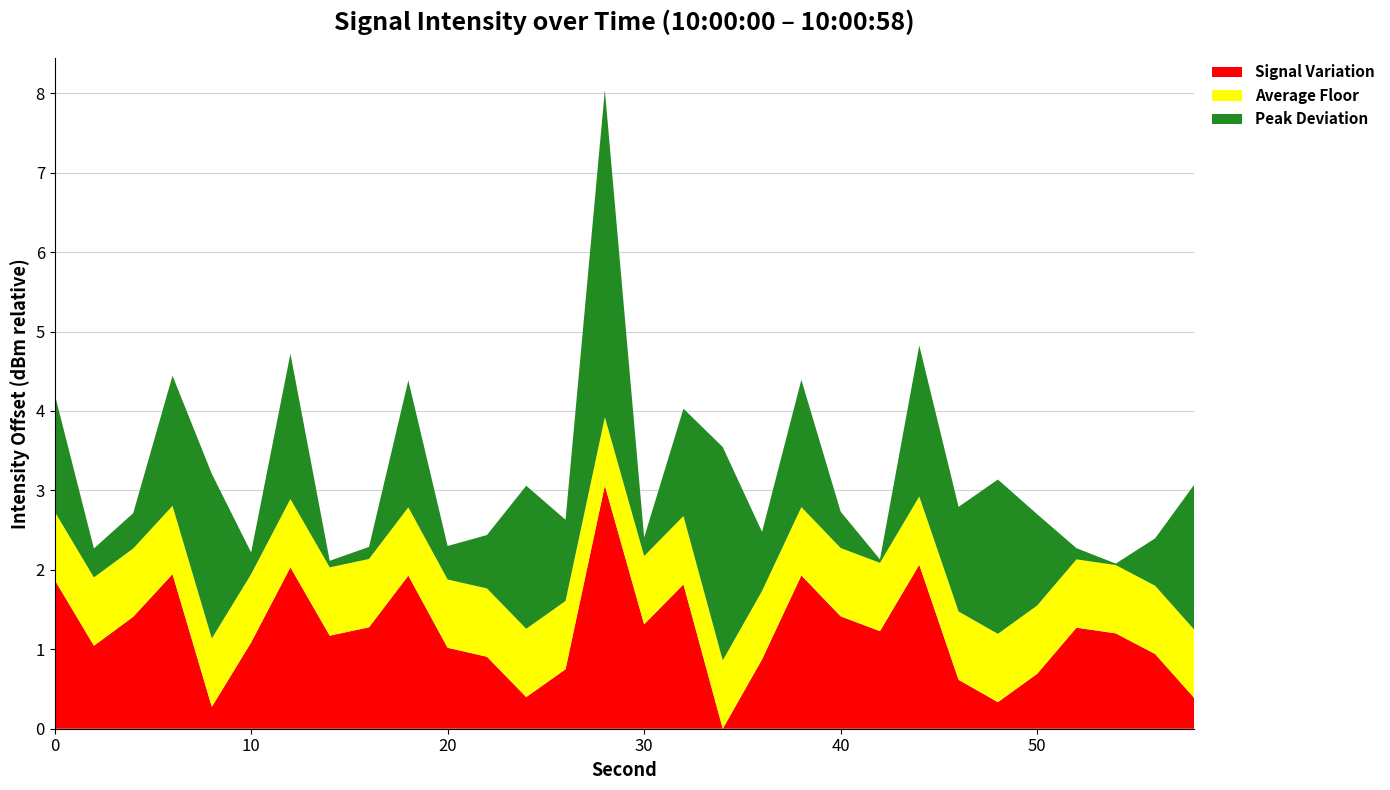

Is it true that Signal Variation equals 0.4 at 50?

False